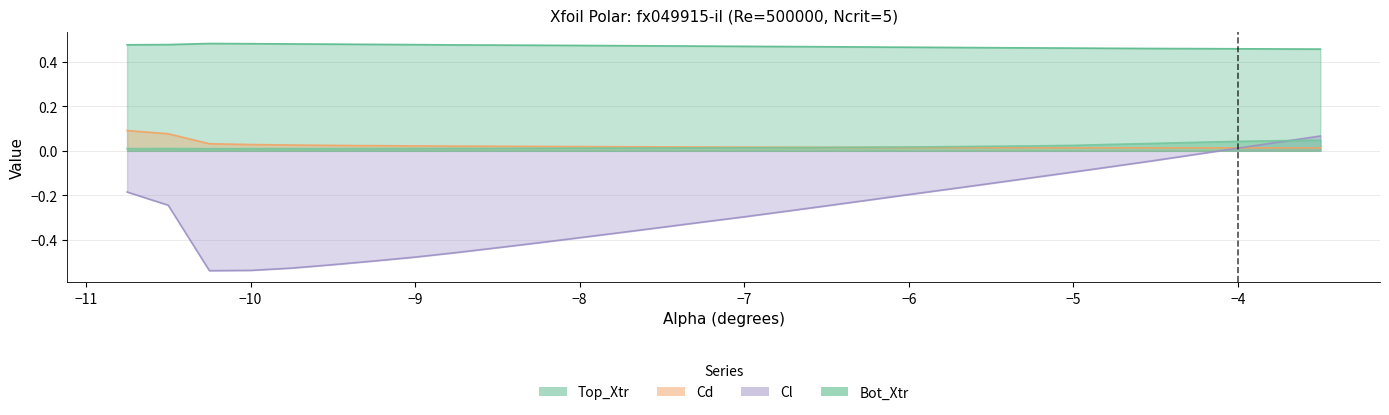

What are all the series names shown in the legend?

Top_Xtr, Cd, Cl, Bot_Xtr